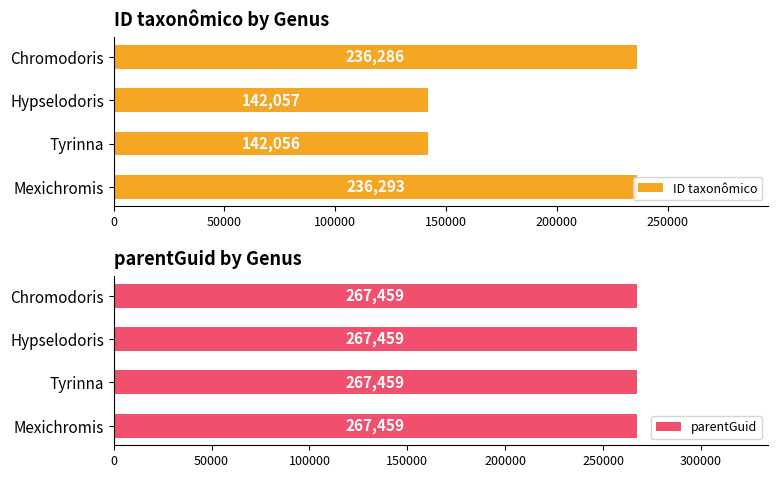

How many bars are there in each group?

2